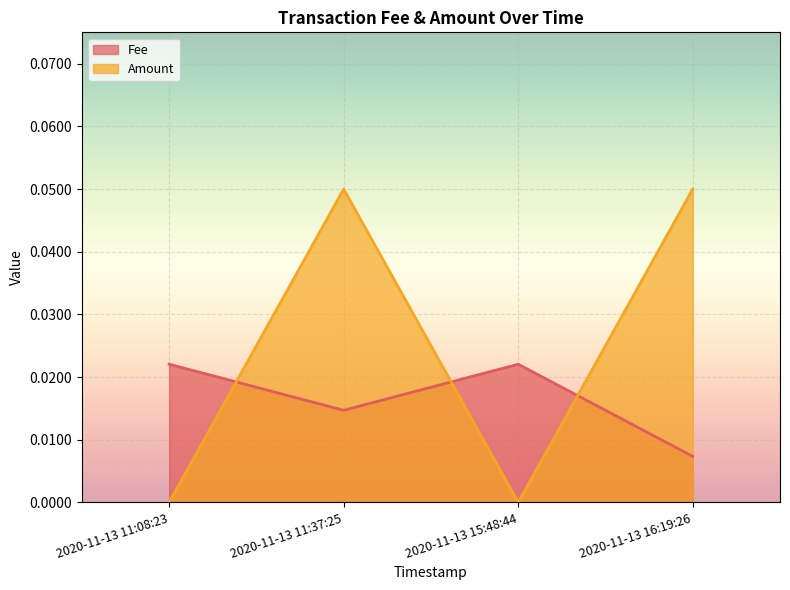

True or false: Amount has more than 2 points higher than both neighbors.

False